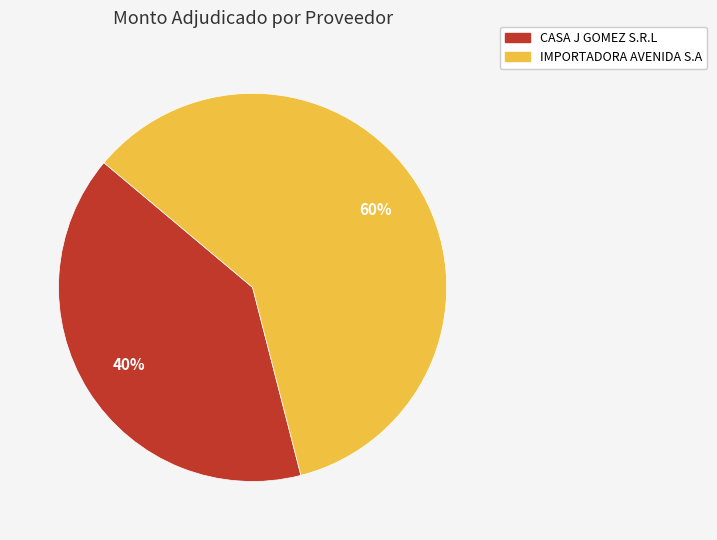

To the nearest percent, what is the average slice percentage?

50%